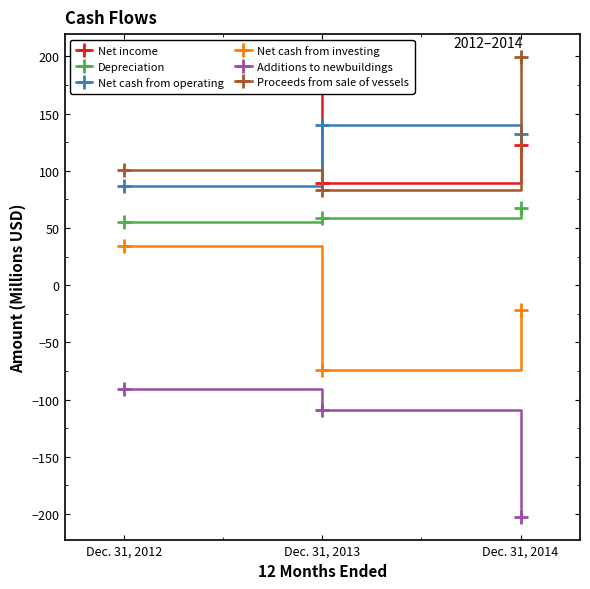

What value does the Net cash from investing series have at Dec. 31, 2013?

-74.0